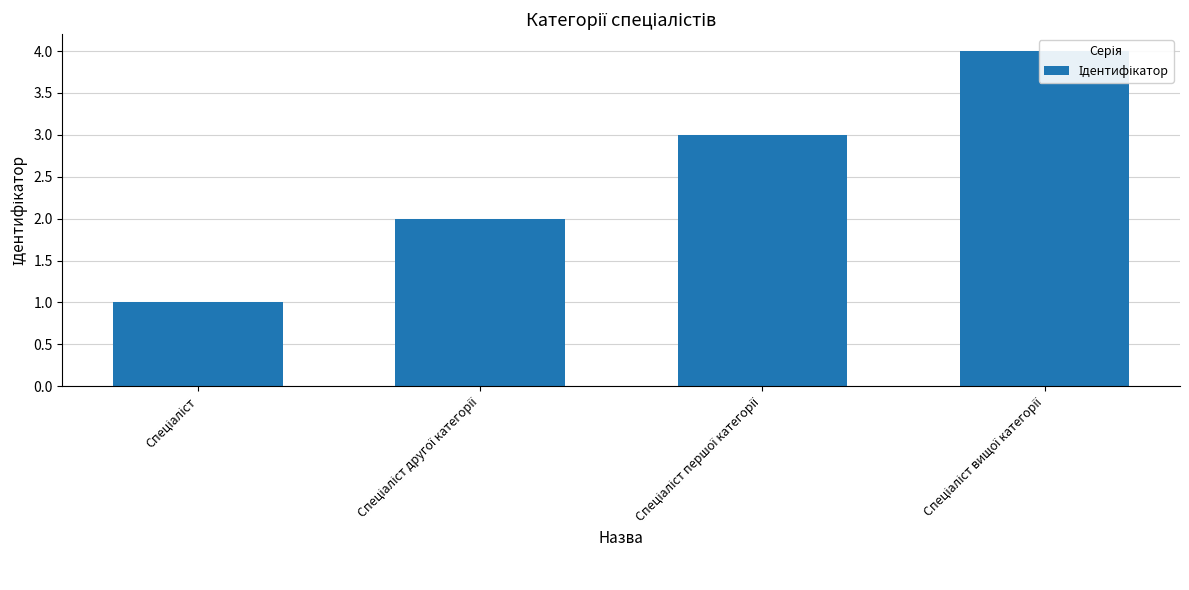

What is the average value?

2